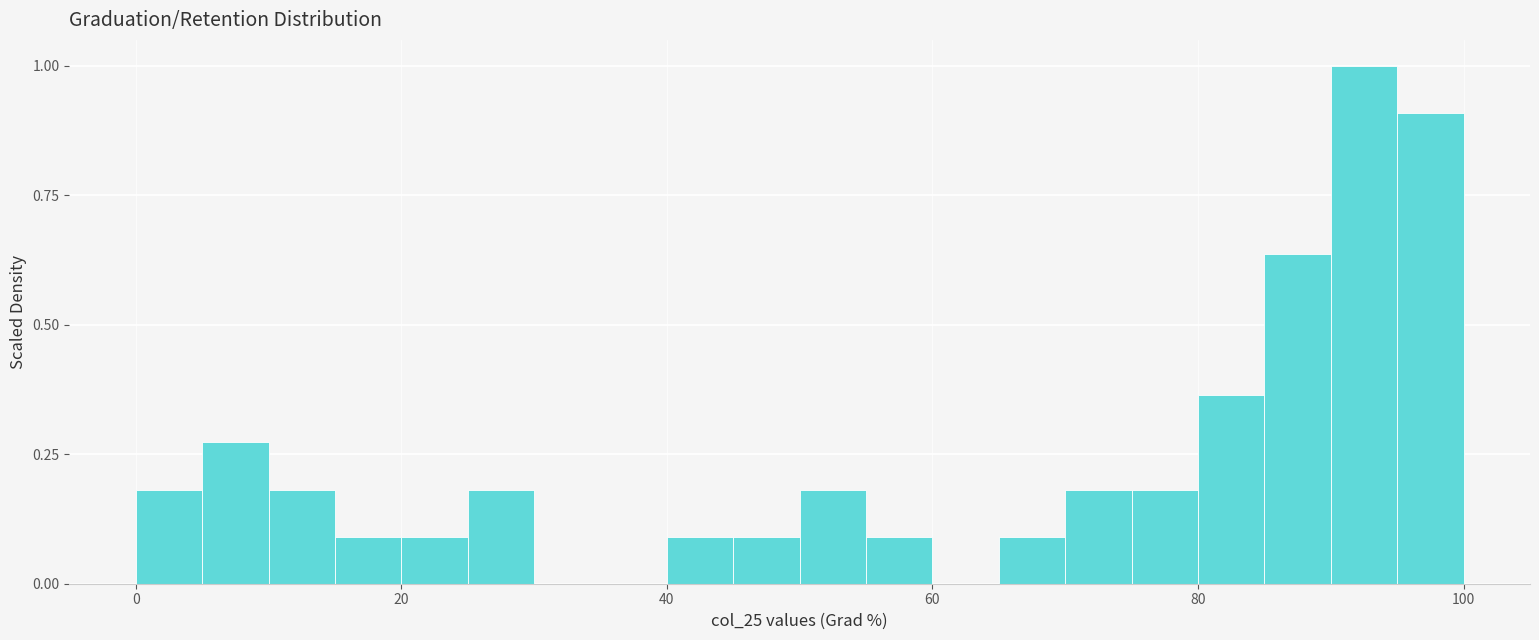

Around what value on the x-axis is the tallest bar? Give the approximate position of its centre, as read against the axis.

92